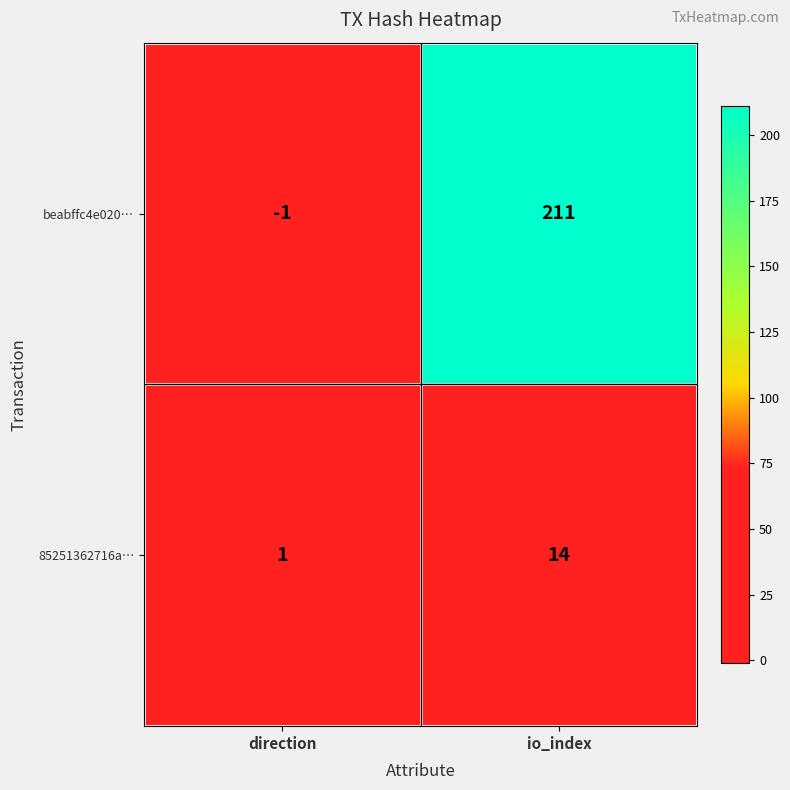

How many values in beabffc4e020… are above zero?

1